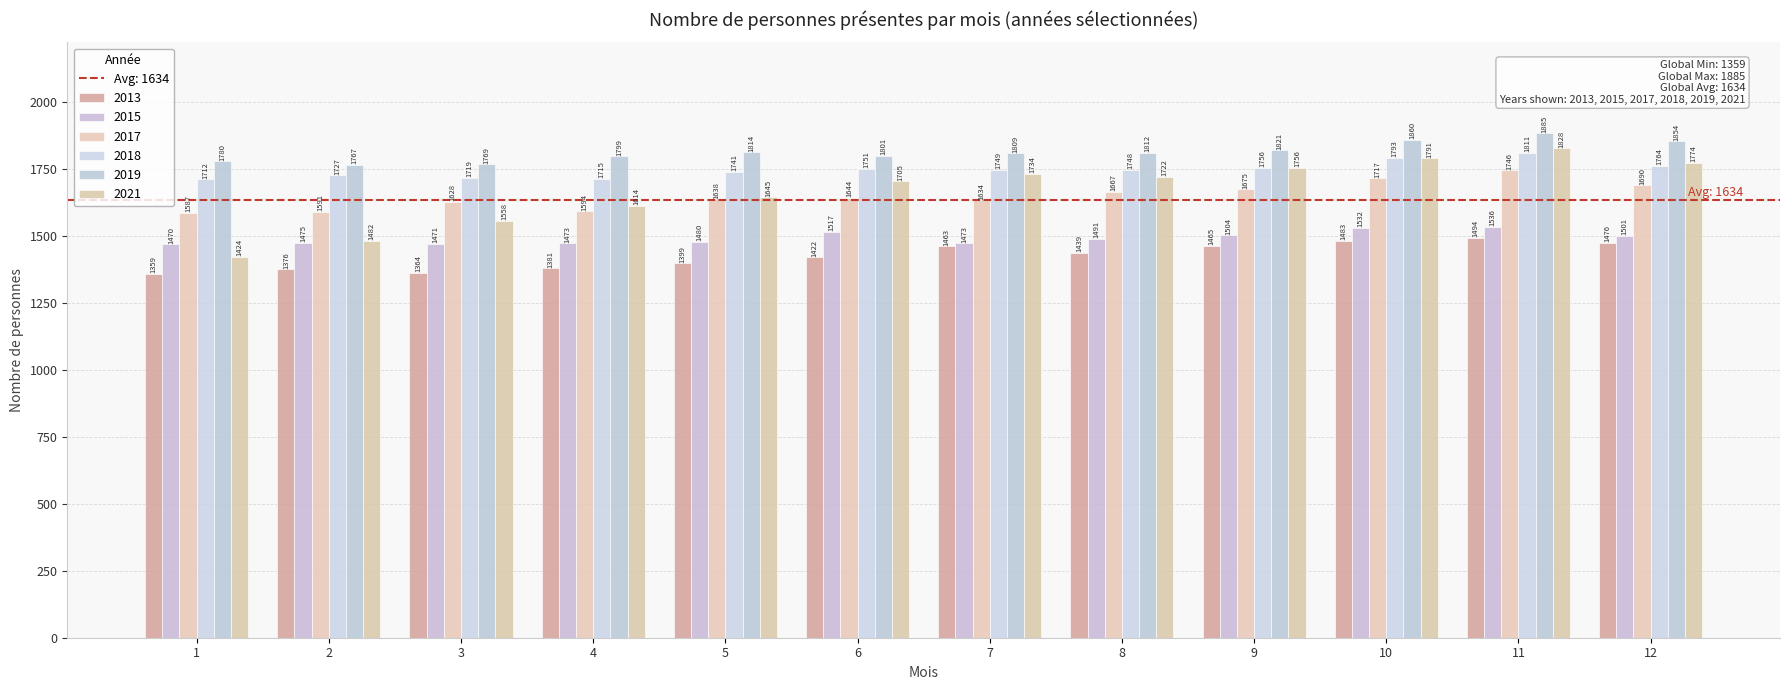

The value of 2021 at 12 is 1774. True or false?

True